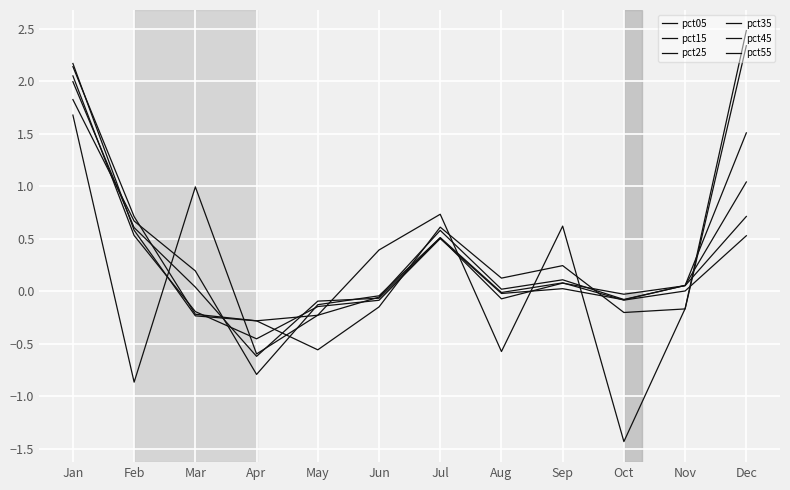

Where is pct05 nearest to the value 0?

Nov